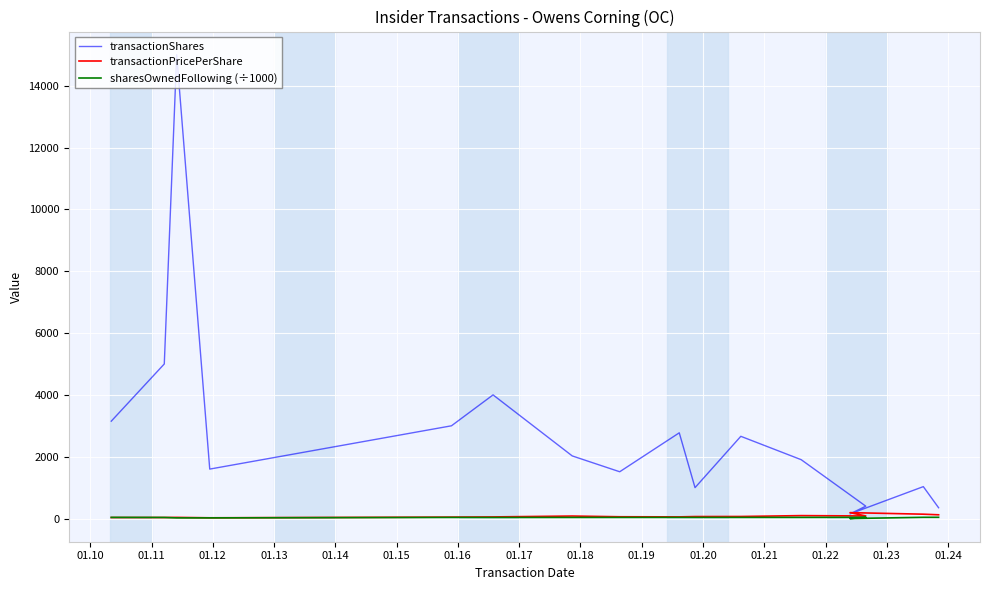

Reading left to right, what are all the values shown in this chart?

transactionShares: 3150.0	5000.0	15000.0	1600.0	3000.0	4000.0	2026.0	1514.0	2773.0	1000.0	2660.0	1904.0	401.0	151.0	1033.0	350.0
transactionPricePerShare: 33.4	34.0	38.0	24.9	47.1	53.2	82.0	58.5	54.7	65.2	67.3	95.6	84.0	192.1	141.6	122.0
sharesOwnedFollowing (÷1000): 38.3	36.0	21.7	22.1	37.4	35.8	37.1	37.3	38.1	37.8	37.7	38.0	39.7	1.2	40.9	41.0